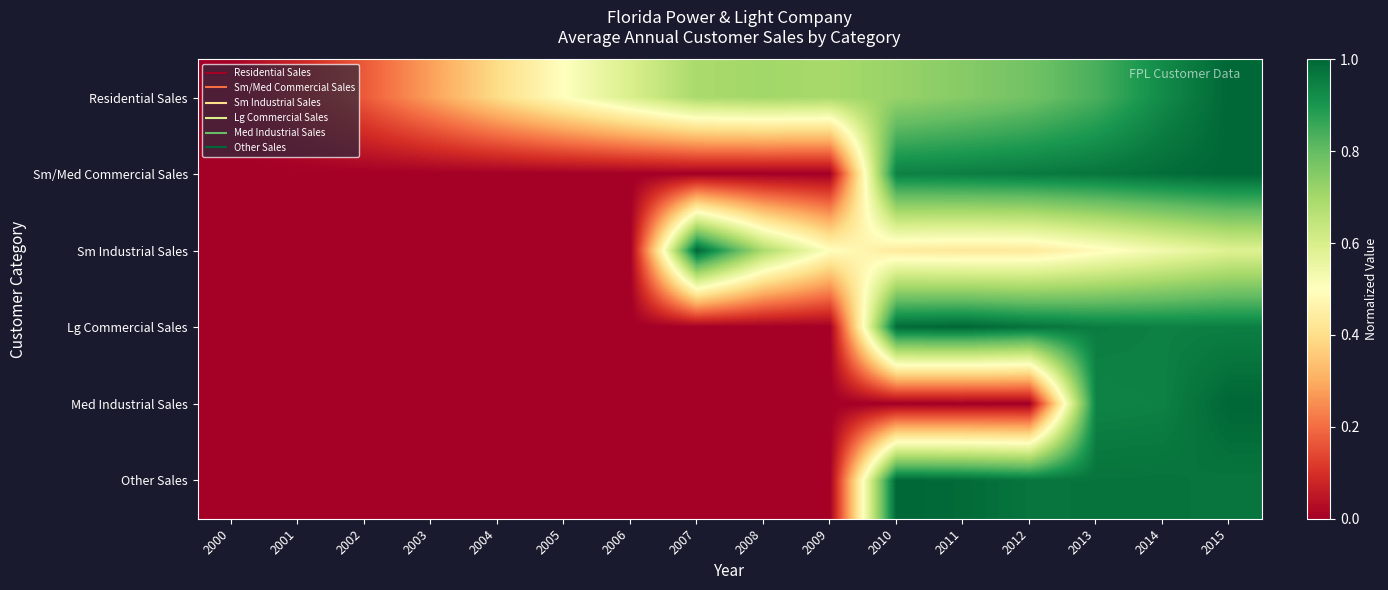

Which category has the highest value across all series?

2015